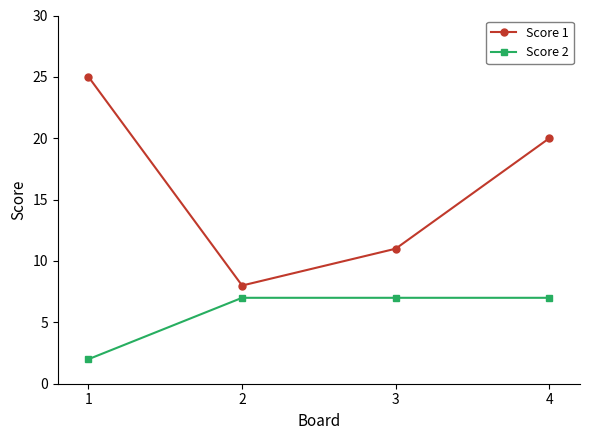

True or false: Score 2 and Score 1 cross at least once.

False